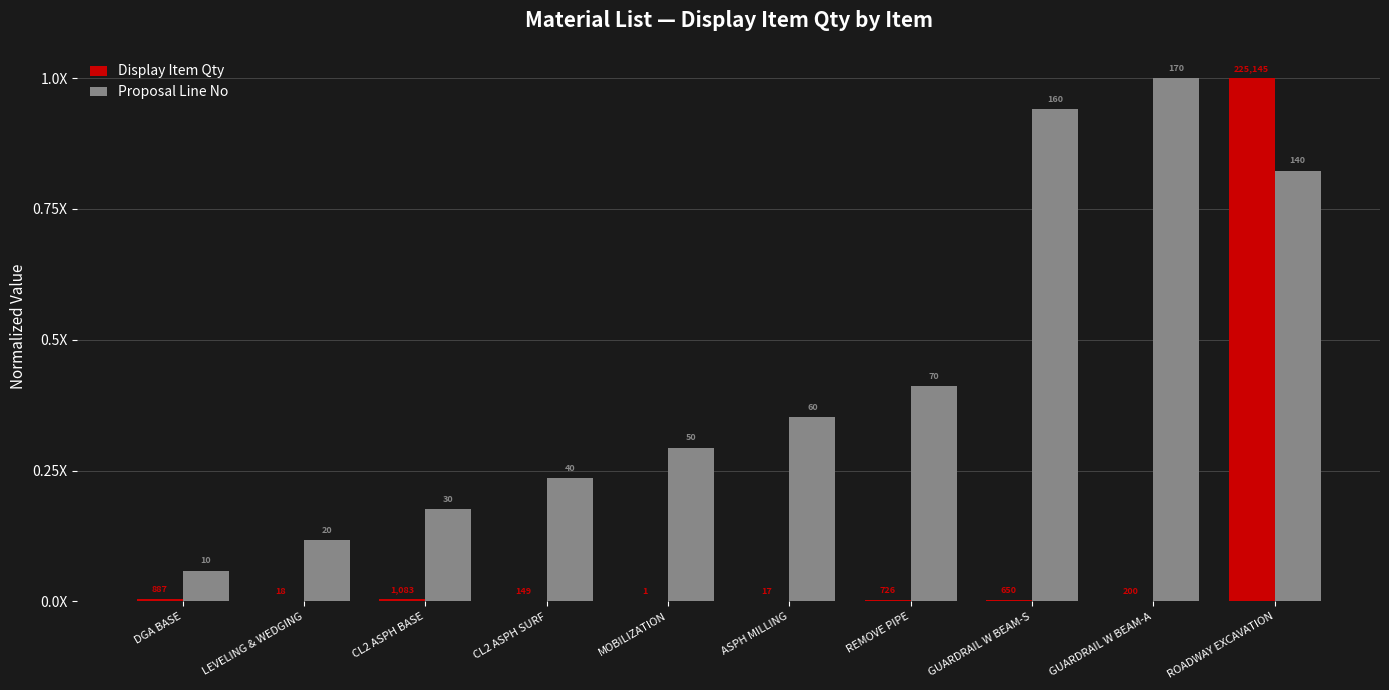

The value of Display Item Qty at DGA BASE is 0.0. True or false?

True